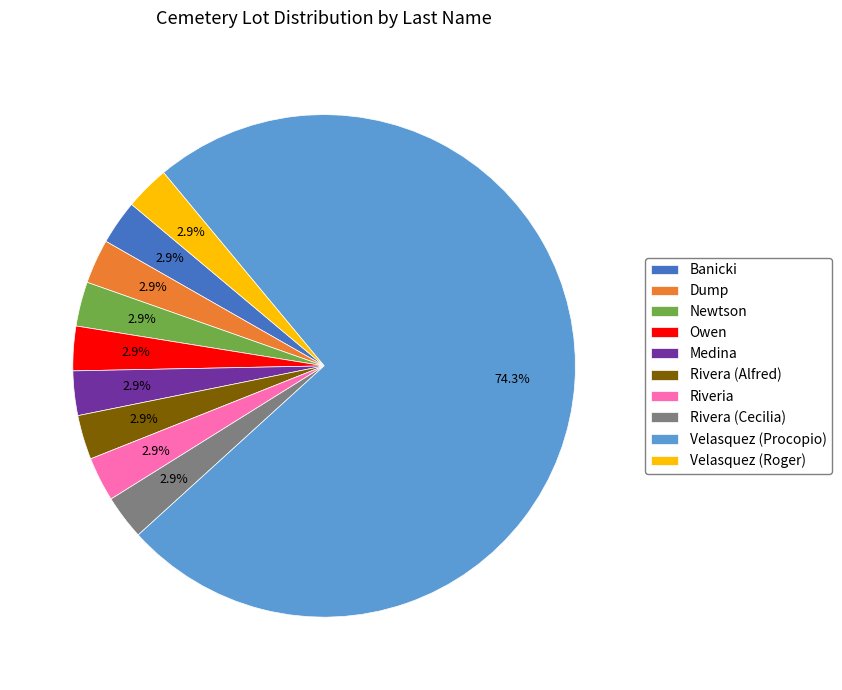

Is Medina the majority of the pie?

No